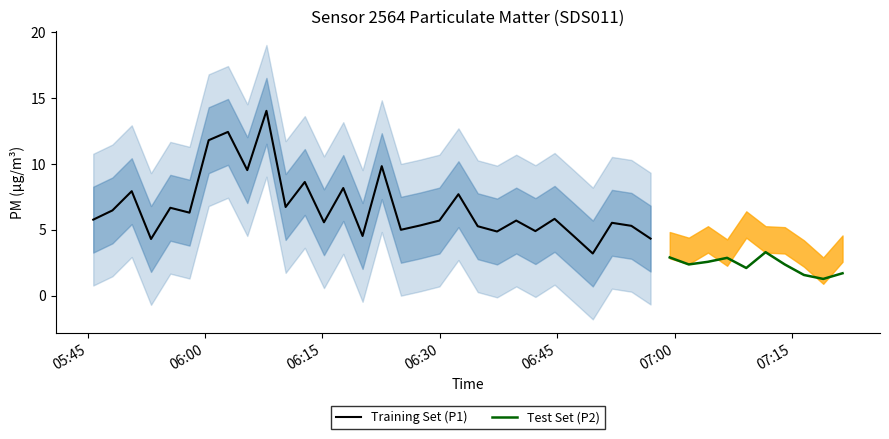

True or false: P2 and P1 cross at least once.

False